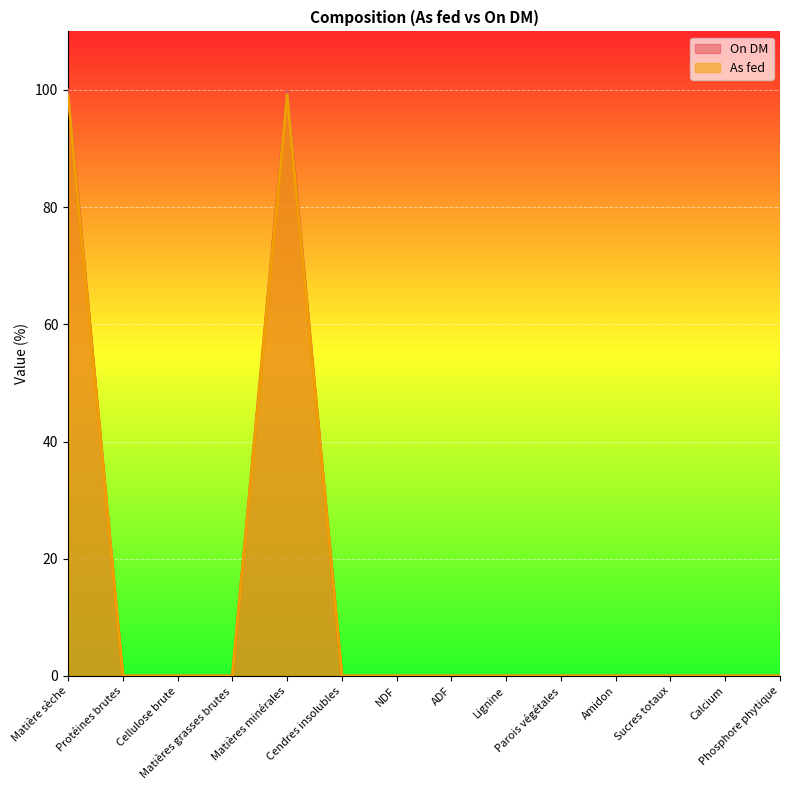

True or false: On DM and As fed cross at least once.

False